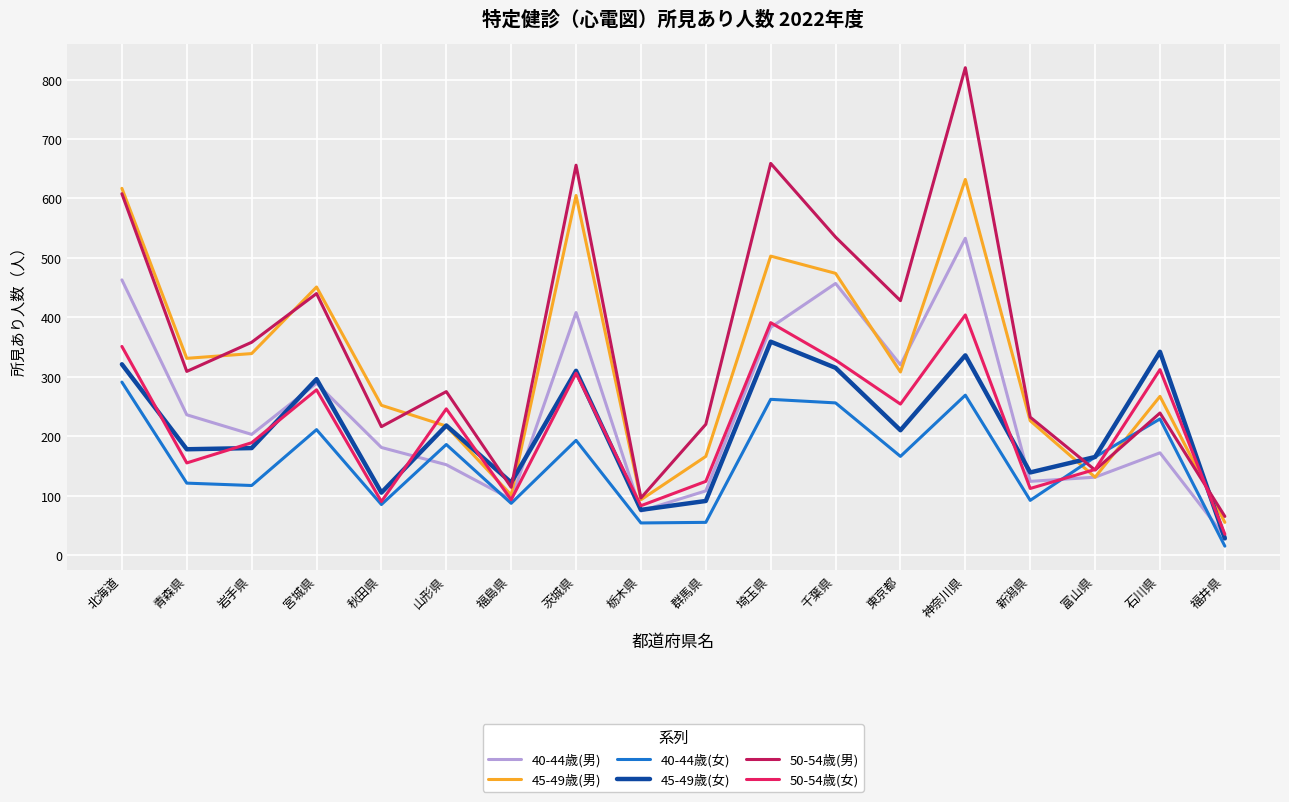

At which category does 50-54歳(男) reach its first local peak?

宮城県